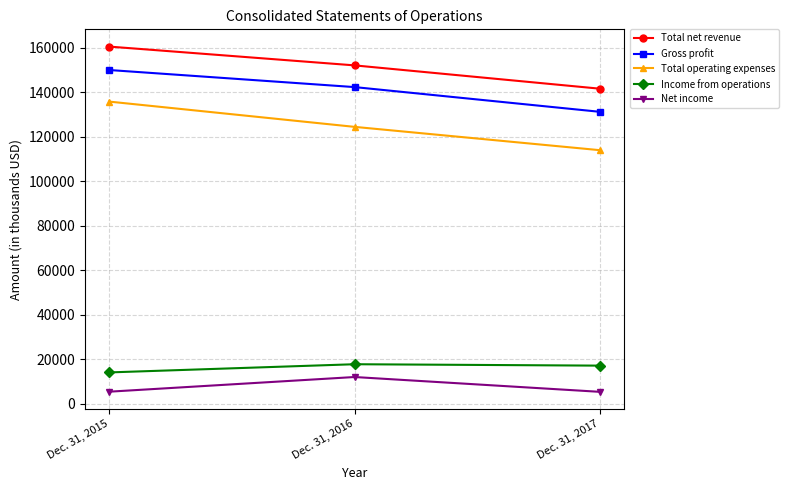

The Gross profit series shows 142362 at Dec. 31, 2016. True or false?

True